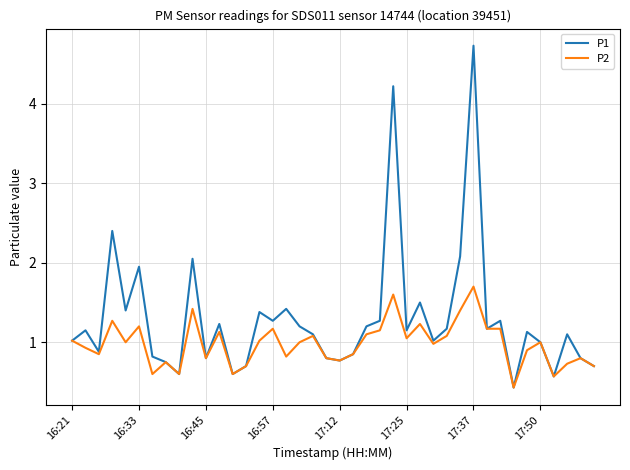

What is the lowest value of the P2 series?

0.4